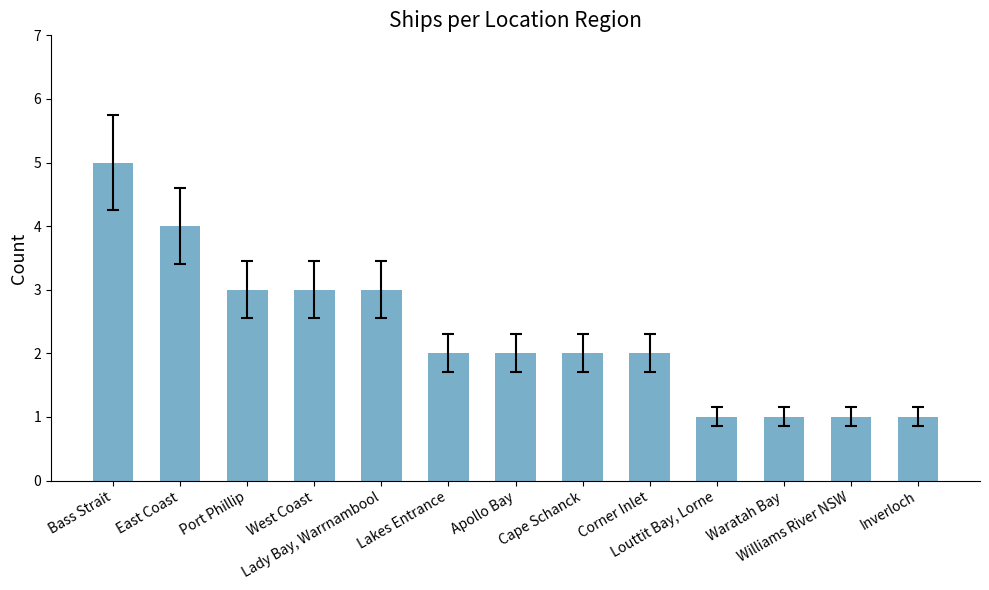

What is the change in value from Bass Strait to Corner Inlet?

-3